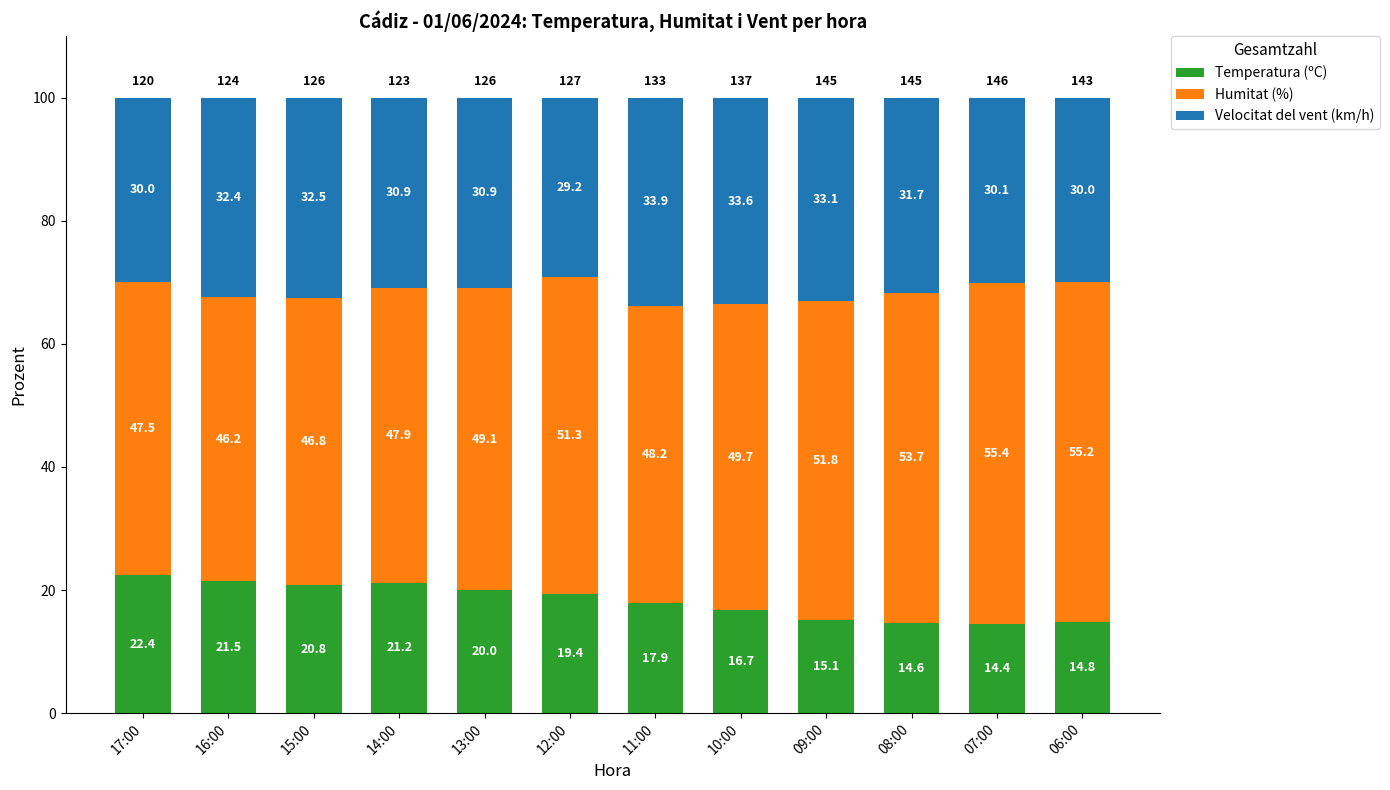

List the labels in order of Temperatura (ºC) value, largest first.

17:00, 16:00, 14:00, 15:00, 13:00, 12:00, 11:00, 10:00, 09:00, 06:00, 08:00, 07:00